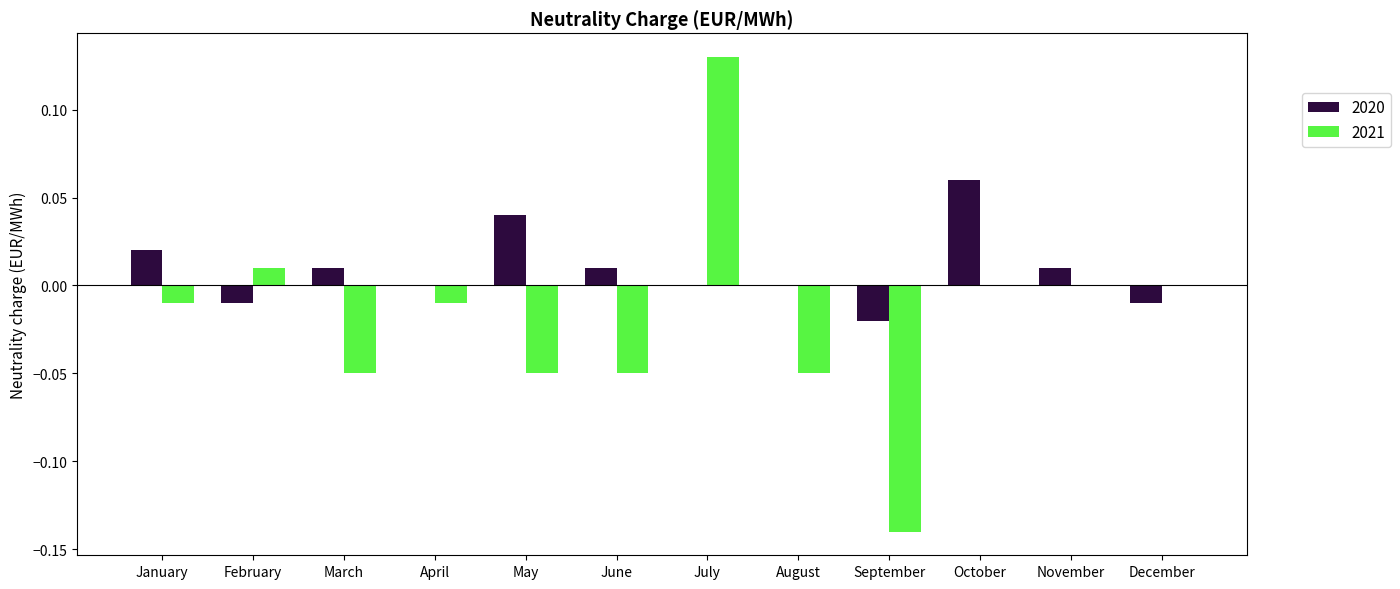

The 2021 series shows -0.0 at June. True or false?

False